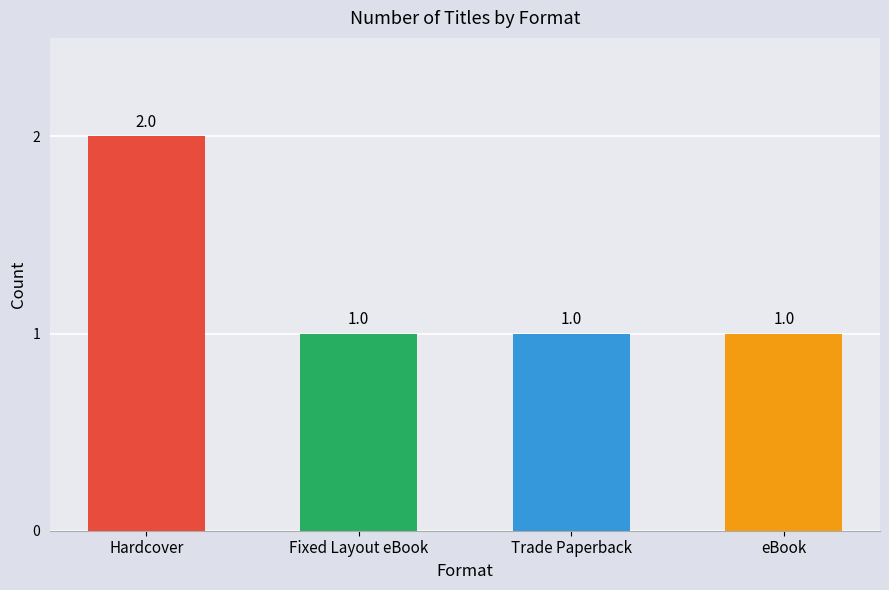

What is the minimum value shown in the chart?

1